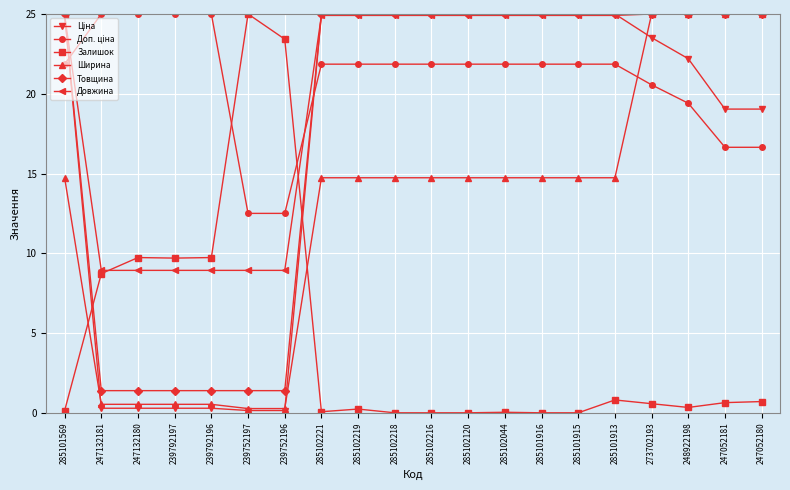

What is the label of the 16th point from the right?

239792196